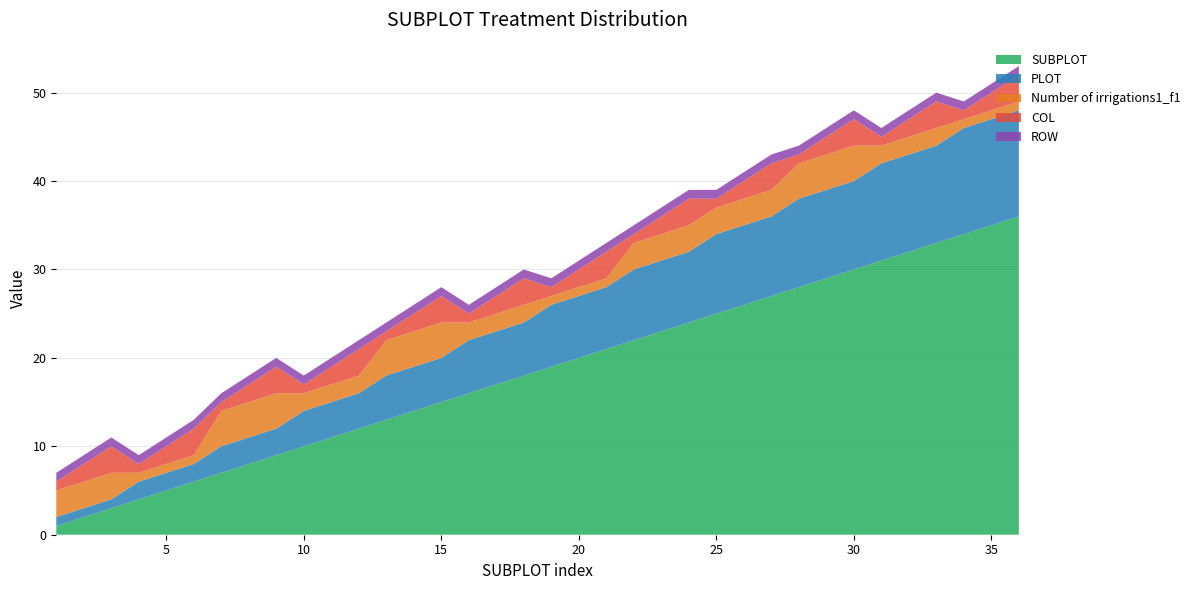

Reading right to left, transcribe all the data shown in this chart.

SUBPLOT: 36	35	34	33	32	31	30	29	28	27	26	25	24	23	22	21	20	19	18	17	16	15	14	13	12	11	10	9	8	7	6	5	4	3	2	1
PLOT: 12	12	12	11	11	11	10	10	10	9	9	9	8	8	8	7	7	7	6	6	6	5	5	5	4	4	4	3	3	3	2	2	2	1	1	1
Number of irrigations1_f1: 1	1	1	2	2	2	4	4	4	3	3	3	3	3	3	1	1	1	2	2	2	4	4	4	2	2	2	4	4	4	1	1	1	3	3	3
COL: 3	2	1	3	2	1	3	2	1	3	2	1	3	2	1	3	2	1	3	2	1	3	2	1	3	2	1	3	2	1	3	2	1	3	2	1
ROW: 1	1	1	1	1	1	1	1	1	1	1	1	1	1	1	1	1	1	1	1	1	1	1	1	1	1	1	1	1	1	1	1	1	1	1	1